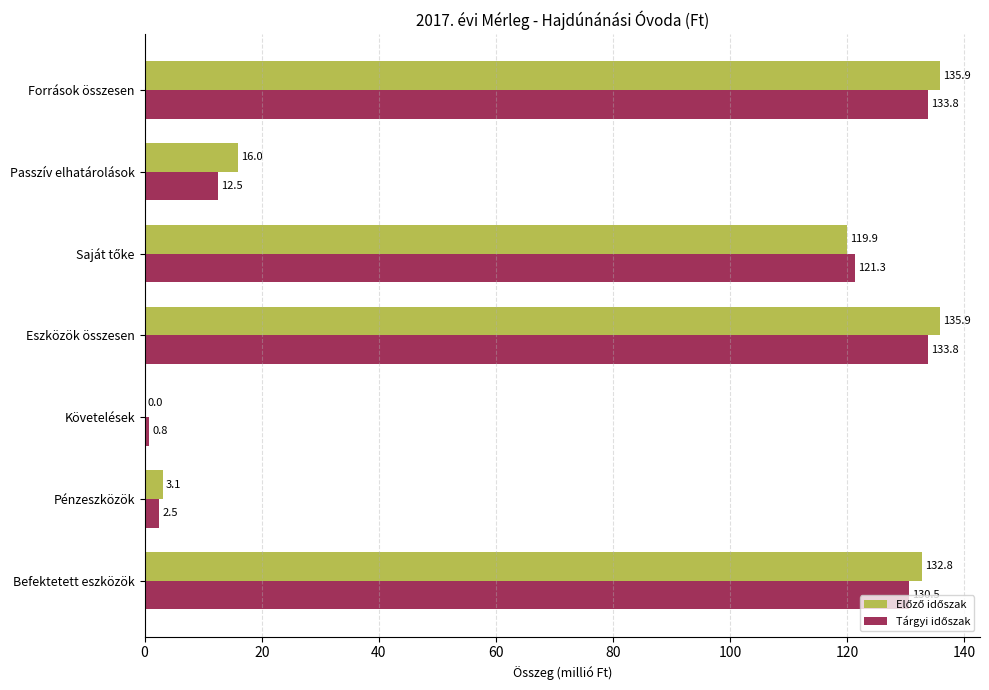

What is the greatest value displayed?

135.9